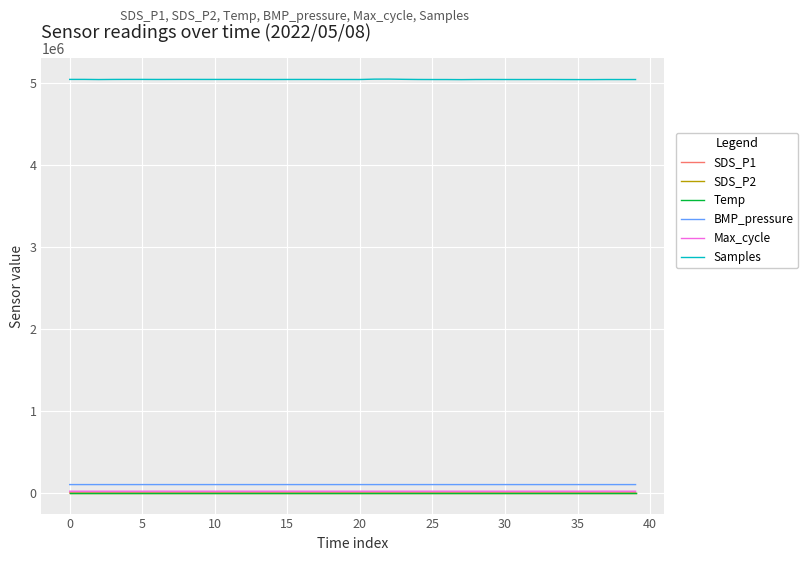

What is the lowest value of the Samples series?

5046335.0